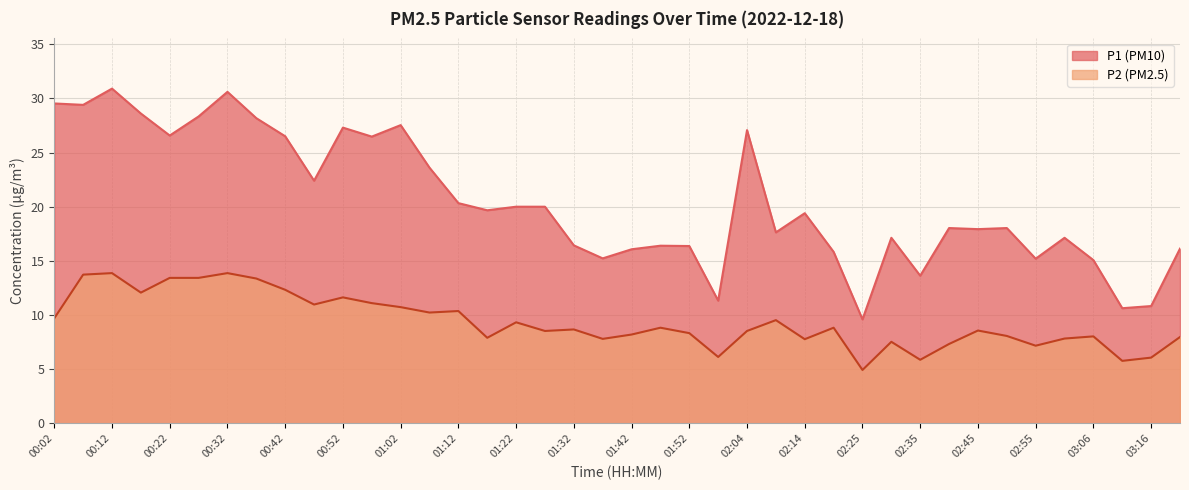

Rank the series by their average value, from highest to lowest.

P1, P2